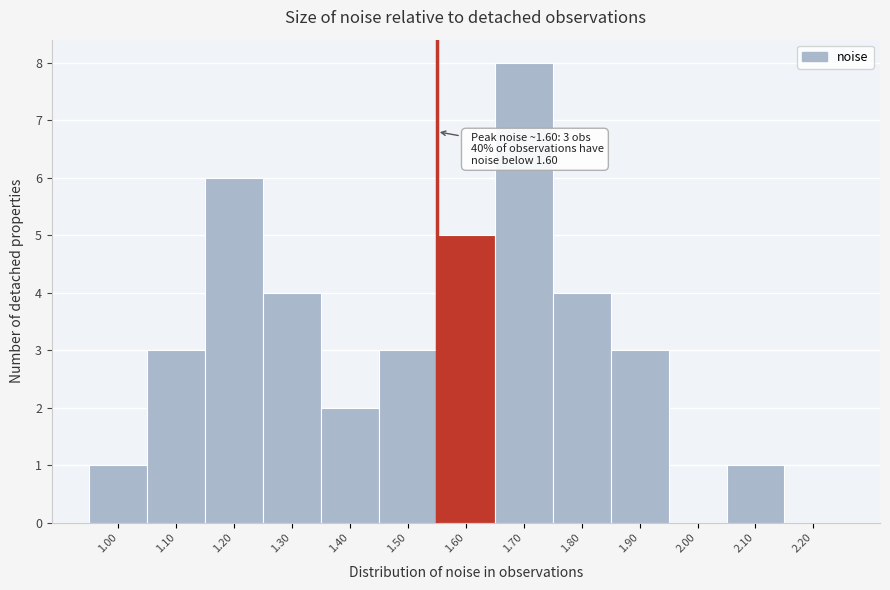

Reading right to left, list all the values displayed in this chart.

2.20=0	2.10=1	2.00=0	1.90=3	1.80=4	1.70=8	1.60=5	1.50=3	1.40=2	1.30=4	1.20=6	1.10=3	1.00=1